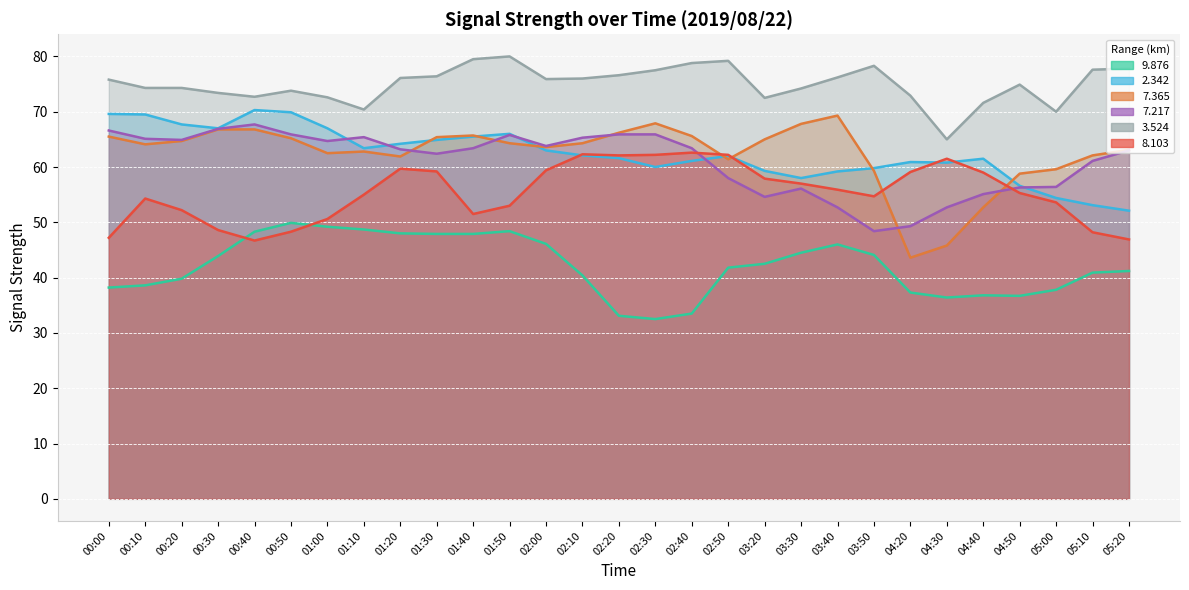

What is the label of the 26th point from the right?

00:30